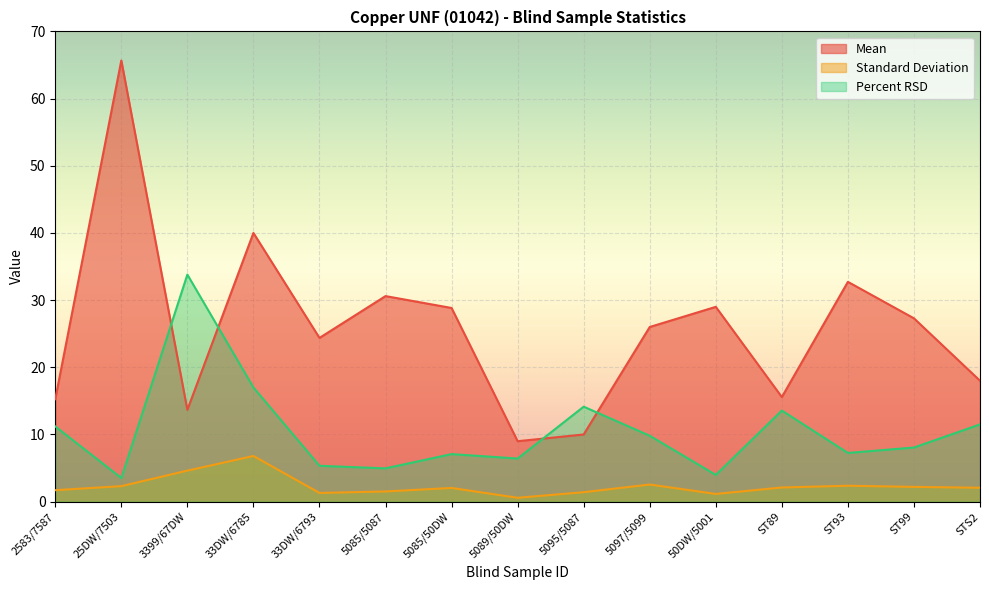

Where does the Mean series first go above 26?

25DW/7503